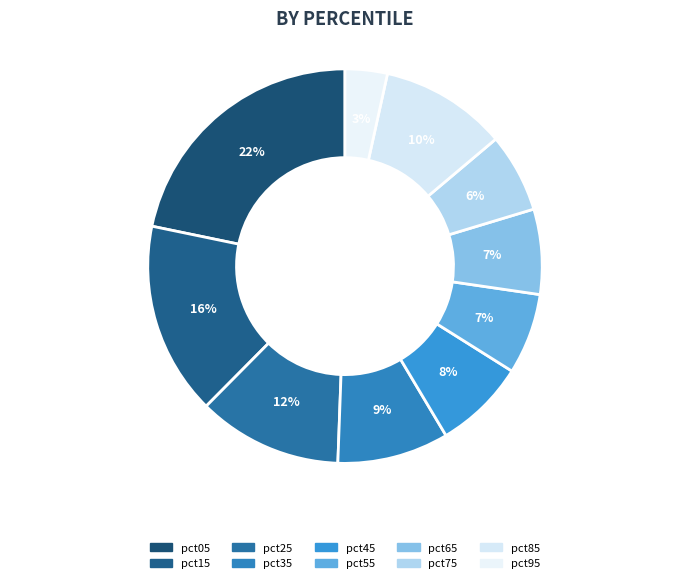

Does pct05 account for over 50% of the chart?

No